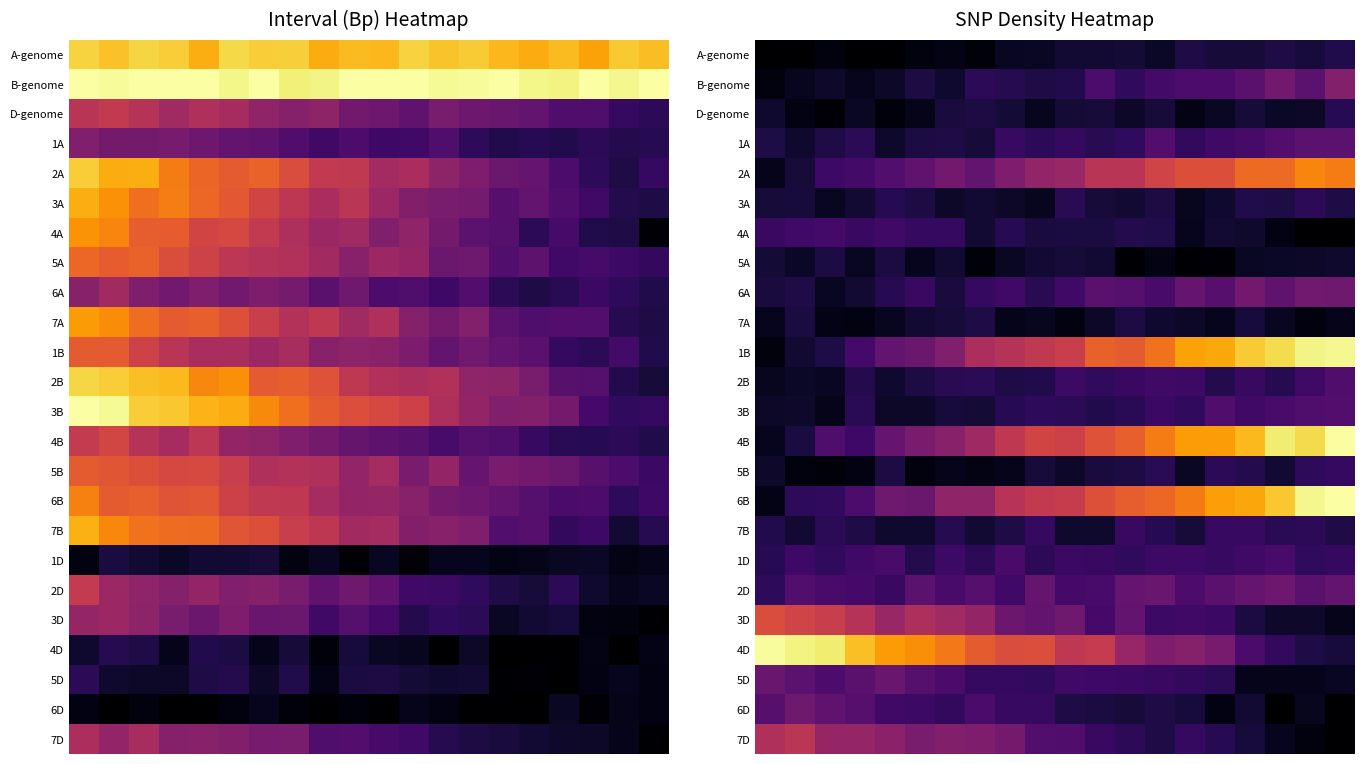

What is the total value across all series at 5?

4.8